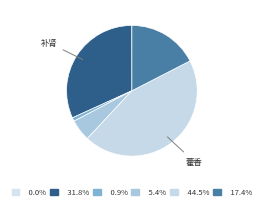

To the nearest percent, what is the difference between the largest and smallest slice percentages?

44%